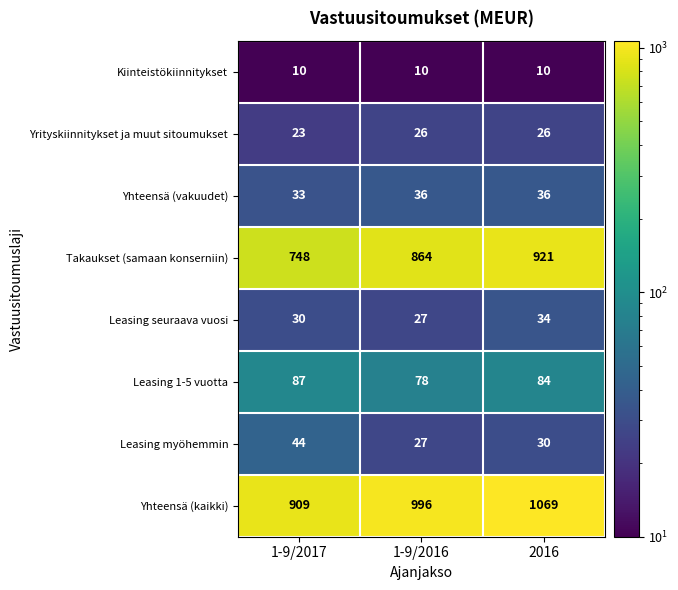

Which series has the largest range (max minus min)?

Takaukset (samaan konserniin)